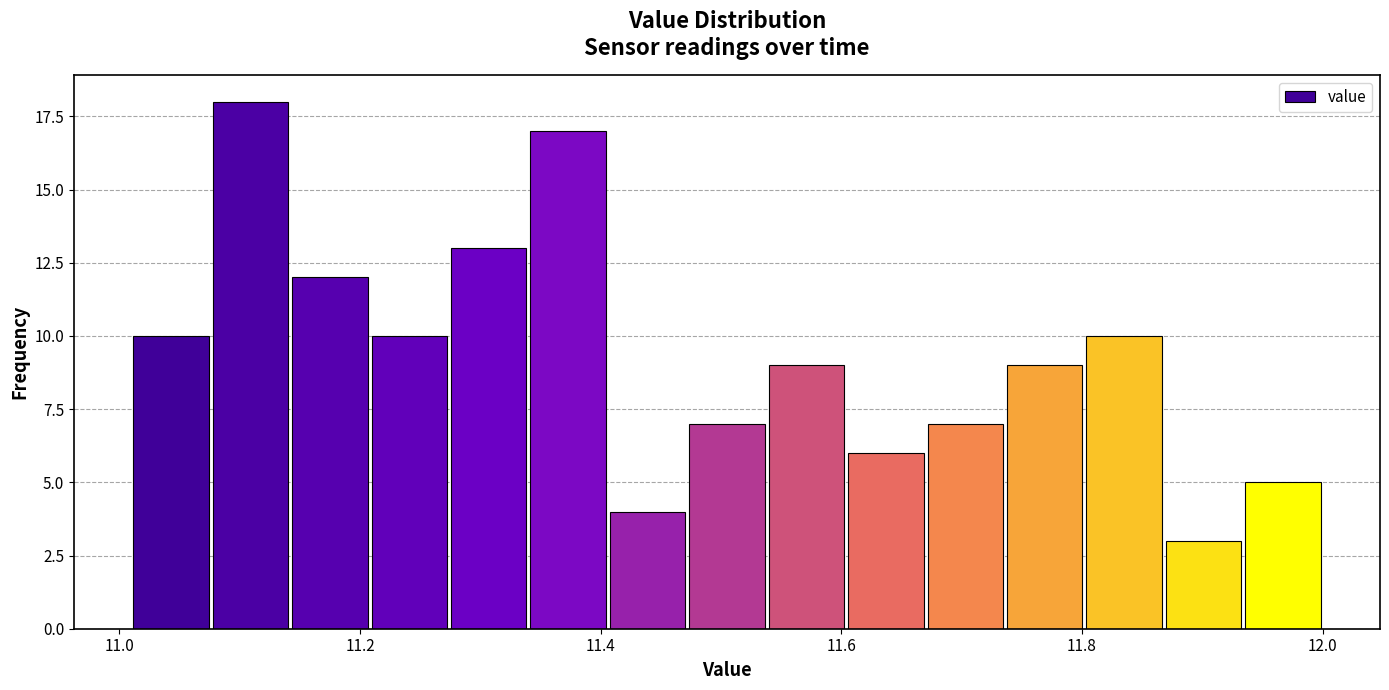

Around what value on the x-axis is the tallest bar? Give the approximate position of its centre, as read against the axis.

11.10